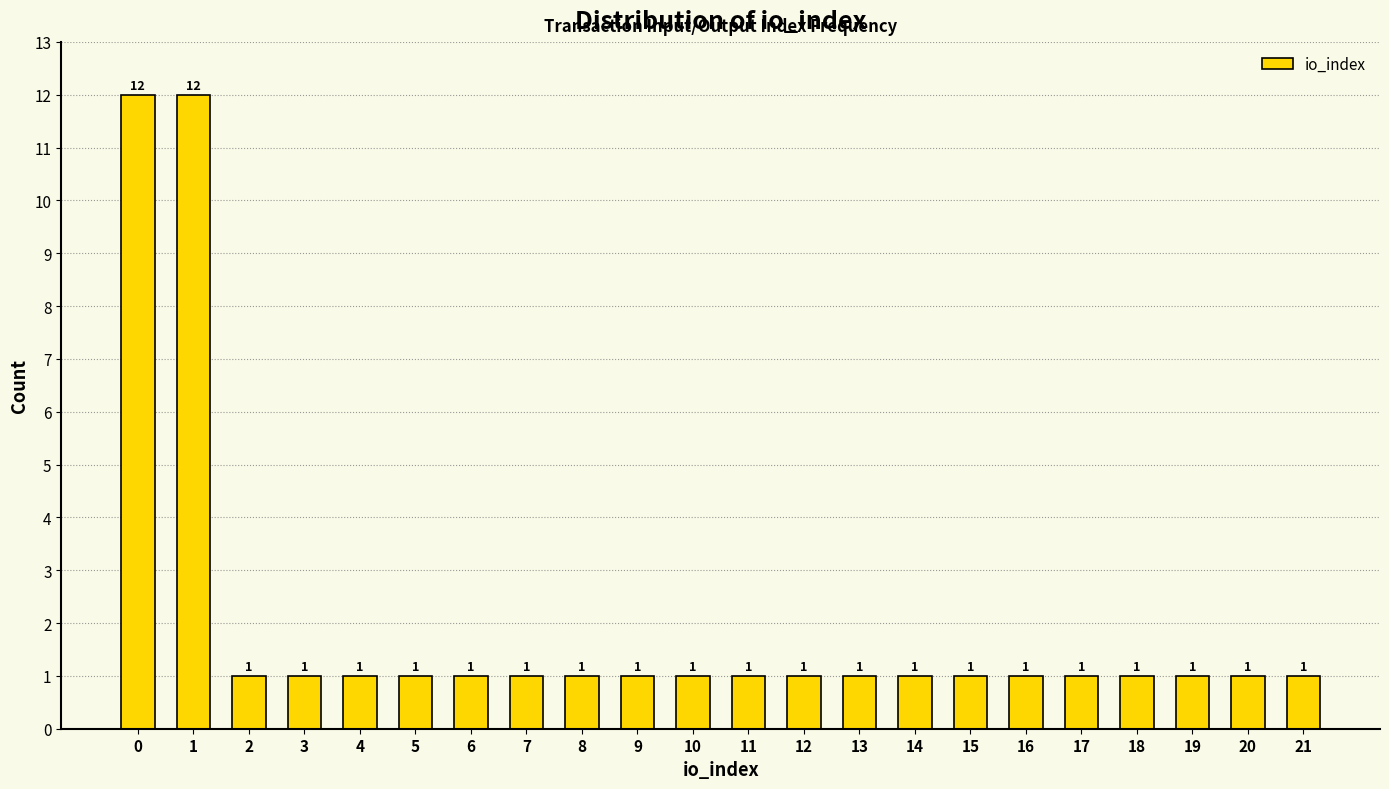

Reading right to left, transcribe all the data shown in this chart.

21=1	20=1	19=1	18=1	17=1	16=1	15=1	14=1	13=1	12=1	11=1	10=1	9=1	8=1	7=1	6=1	5=1	4=1	3=1	2=1	1=12	0=12